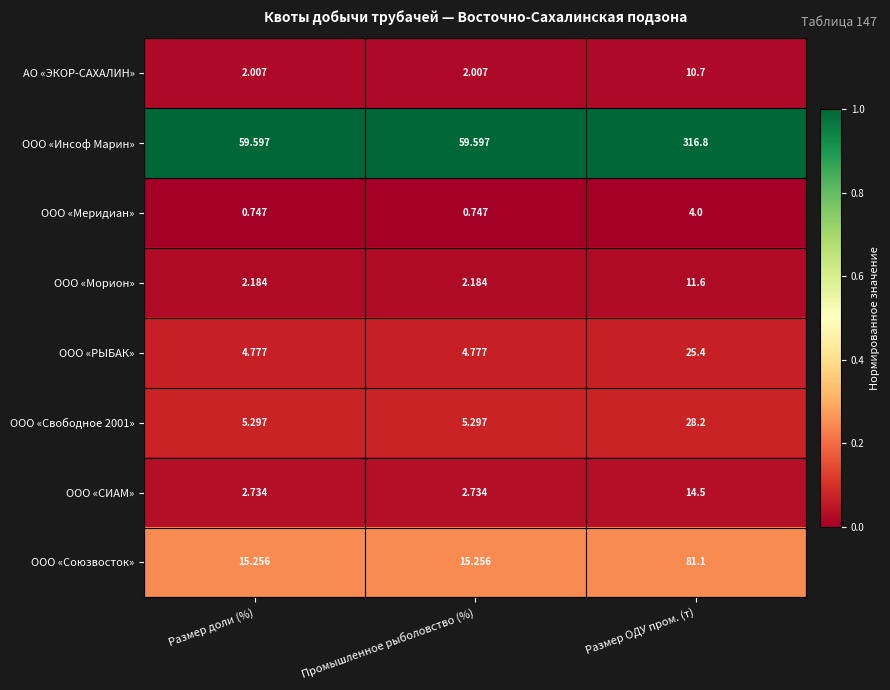

Which series has the largest range (max minus min)?

ООО «Инсоф Марин»